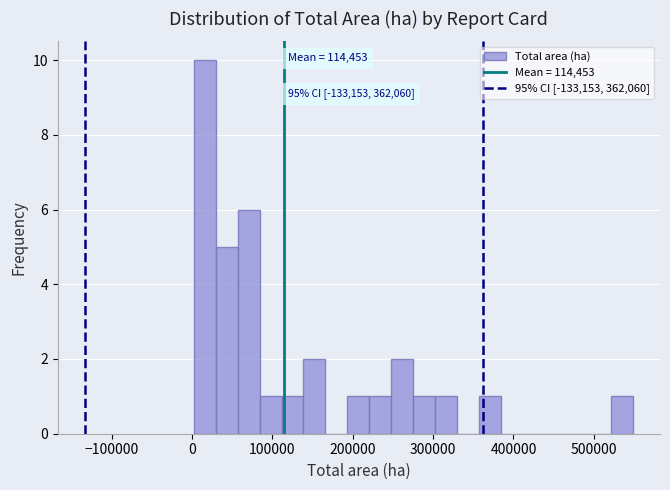

Read against the x-axis, roughly where is the centre of the tallest bar?

20000